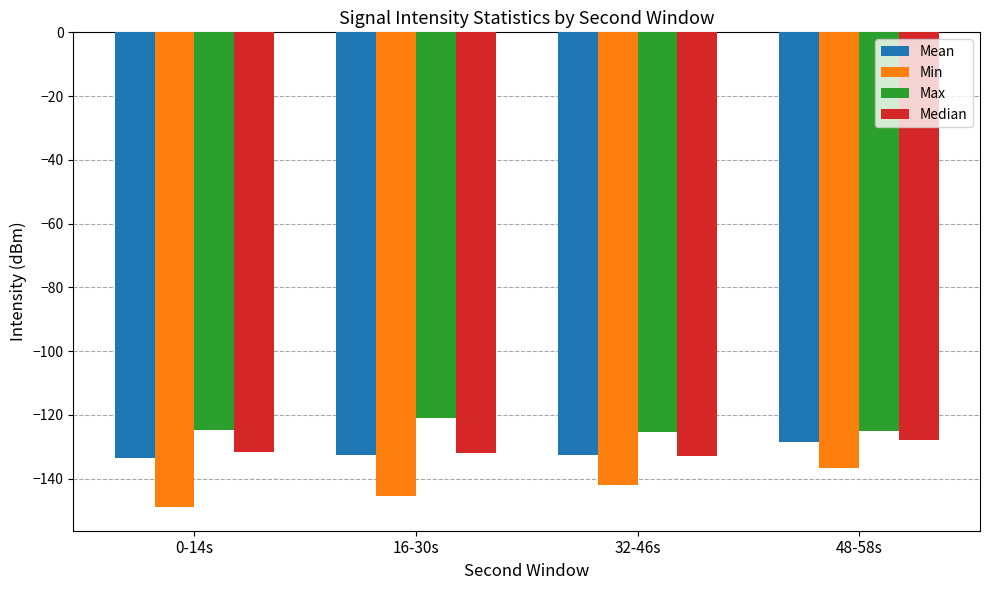

What is the difference between the Max values at 48-58s and 0-14s?

0.5